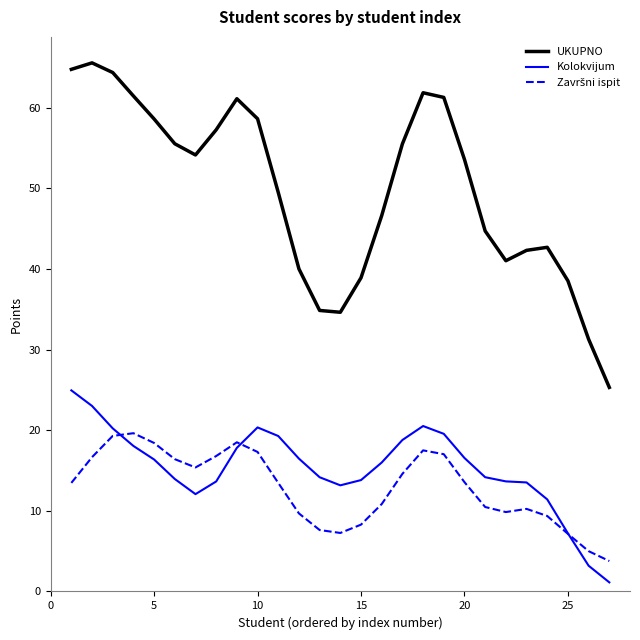

True or false: UKUPNO and Kolokvijum intersect in this chart.

False